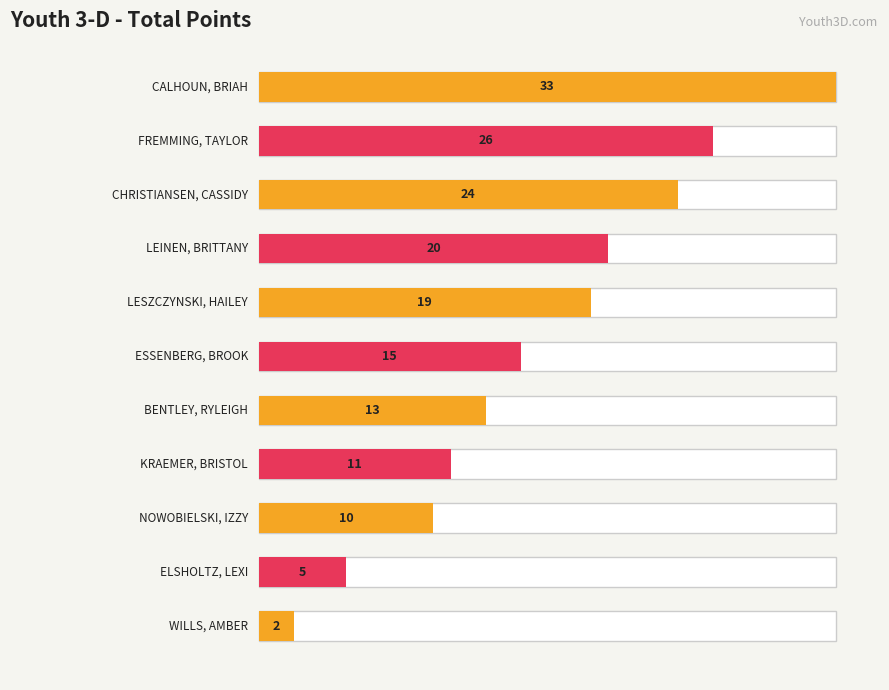

The chart shows a value of 5 at ELSHOLTZ, LEXI. True or false?

True